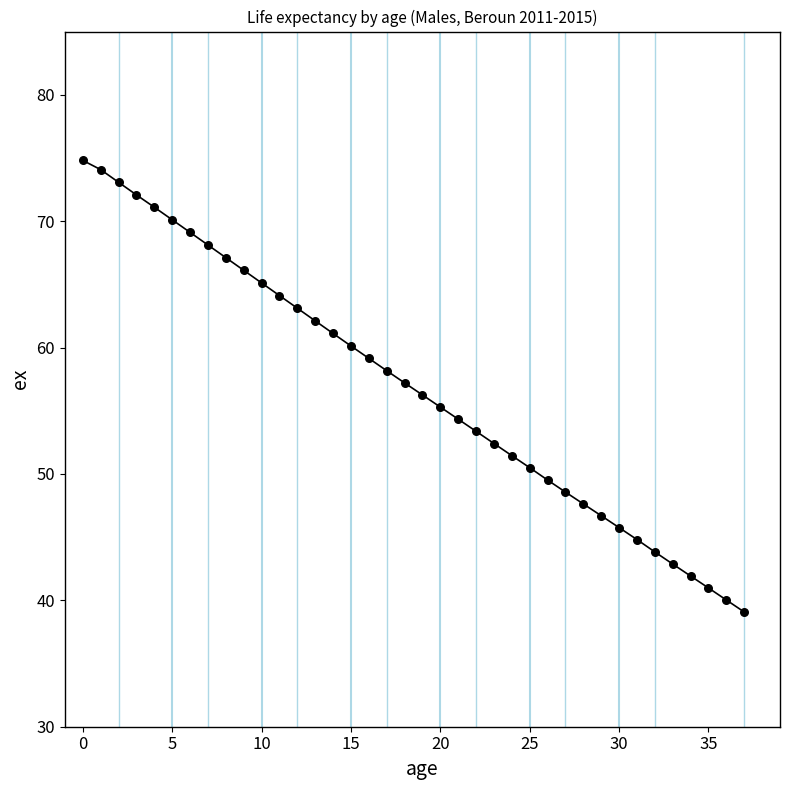

What is the minimum value shown in the chart?

39.1